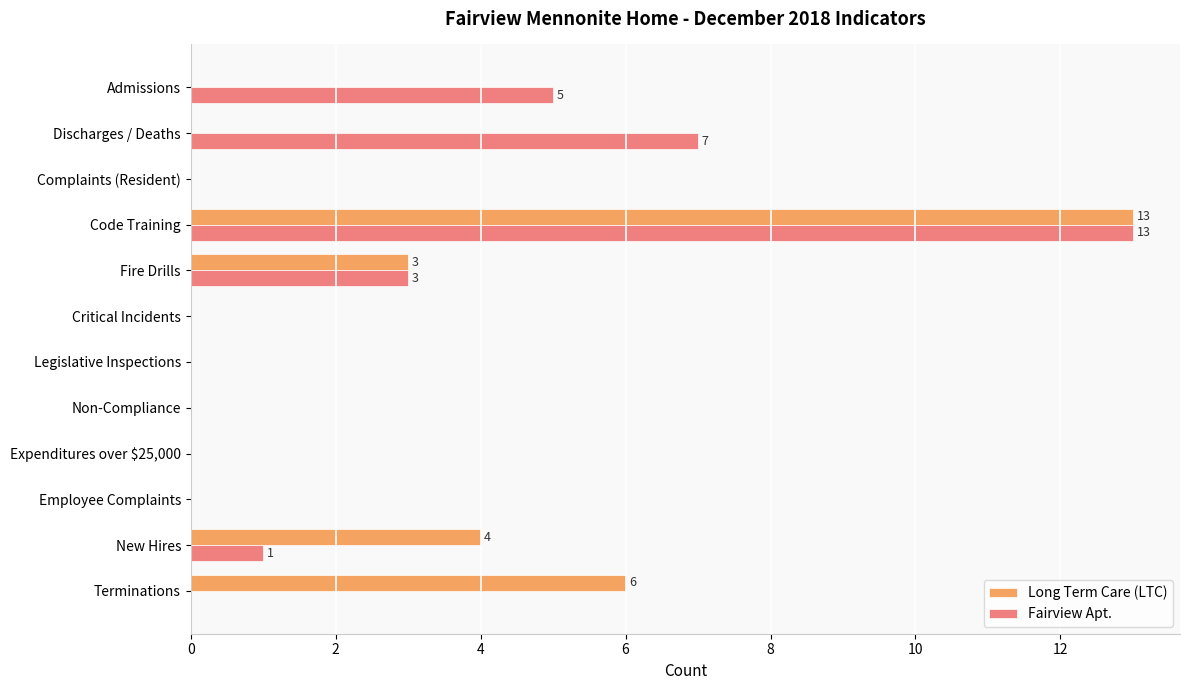

How many distinct data groups are displayed?

2